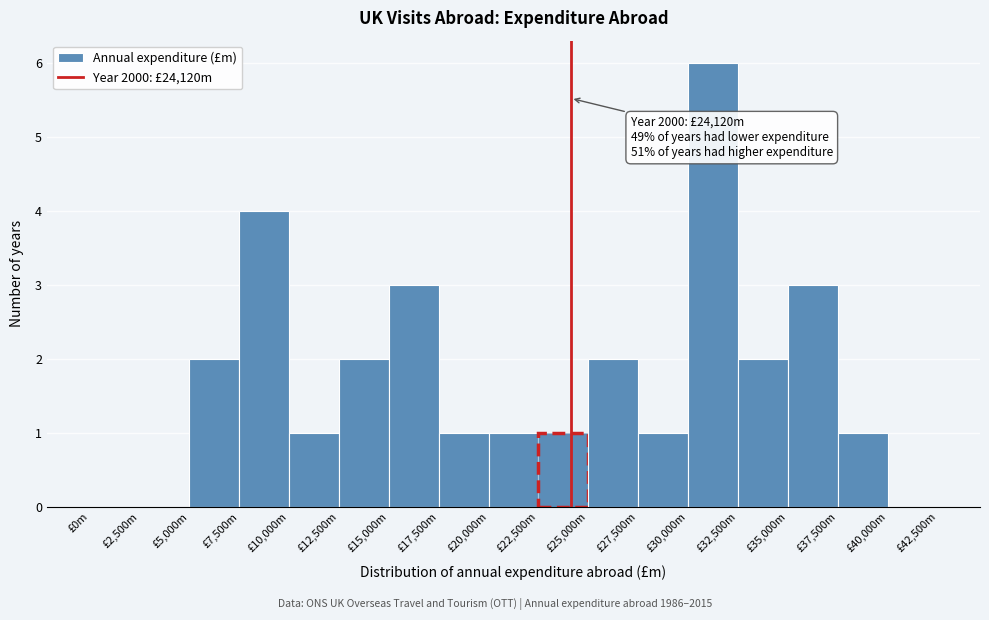

Reading right to left, transcribe all the data shown in this chart.

£40,000m=0	£37,500m=1	£35,000m=3	£32,500m=2	£30,000m=6	£27,500m=1	£25,000m=2	£22,500m=1	£20,000m=1	£17,500m=1	£15,000m=3	£12,500m=2	£10,000m=1	£7,500m=4	£5,000m=2	£2,500m=0	£0m=0